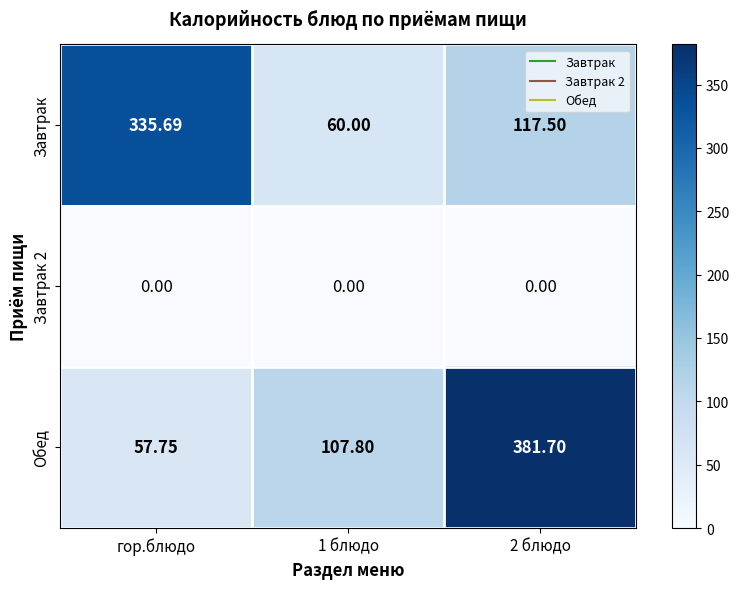

Which series has the widest spread of values?

Обед